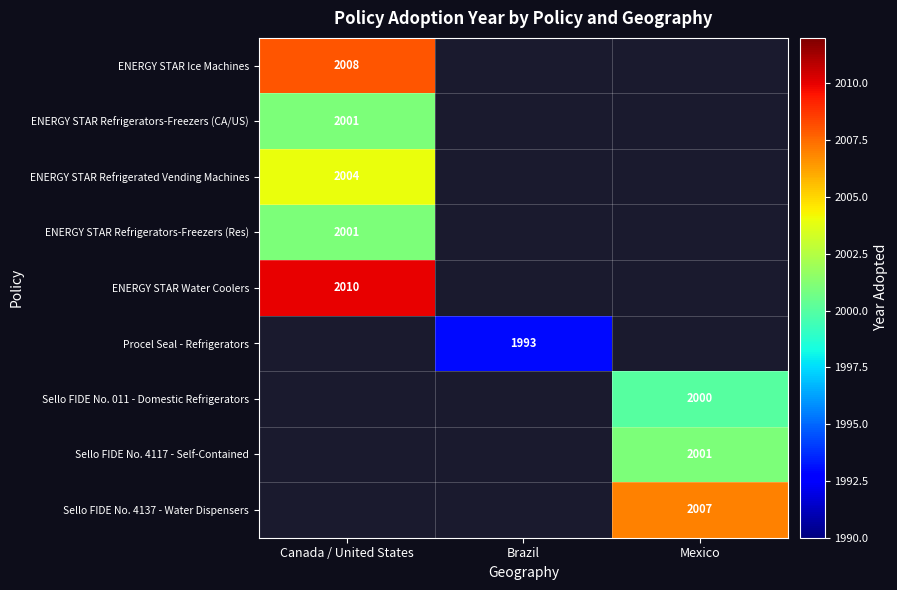

How many series are shown in this chart?

9